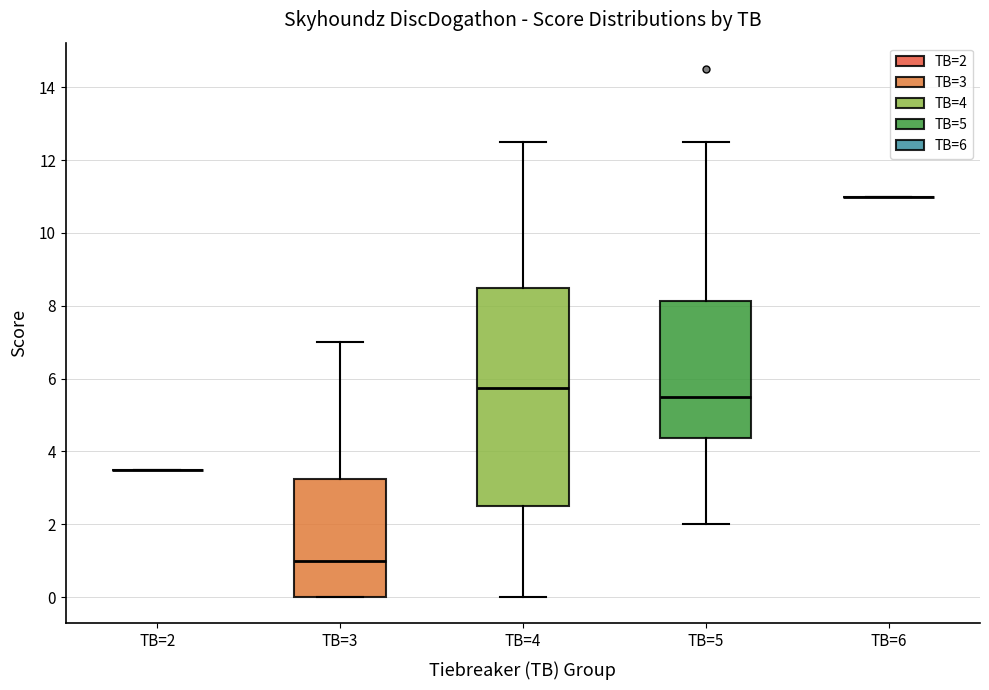

Reading left to right, read every box against the y-axis: the position of its median line, the range the box covers, and the ends of its whiskers. The values are not printed on the chart, so give them approximately, as read against the axis.

TB=2: box collapsed to a line at 3.6, whiskers 3.6 to 3.6
TB=3: median 1.0, box 0.0 to 3.2, whiskers 0.0 to 7.0
TB=4: median 5.8, box 2.6 to 8.6, whiskers 0.0 to 12.6
TB=5: median 5.6, box 4.4 to 8.2, whiskers 2.0 to 12.6
TB=6: box collapsed to a line at 11.0, whiskers 11.0 to 11.0